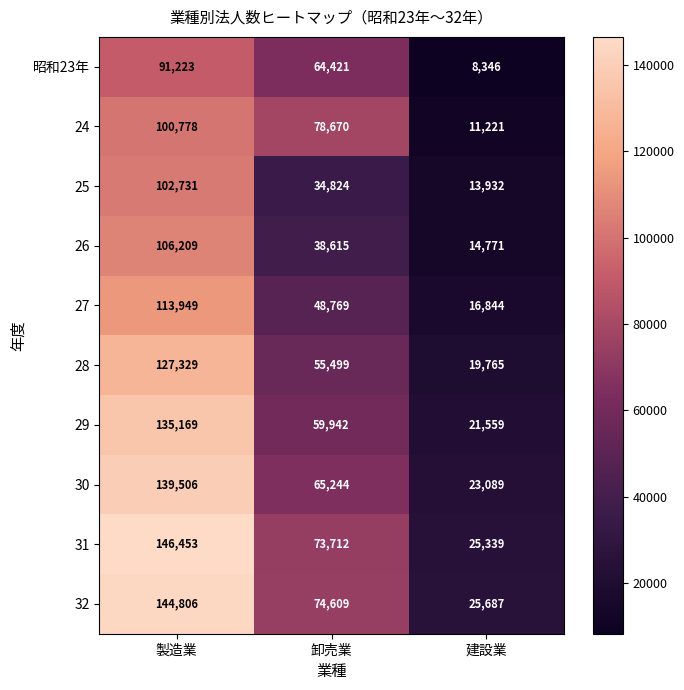

Reading left to right, what are all the values shown in this chart?

昭和23年: 製造業=91223	卸売業=64421	建設業=8346
24: 製造業=100778	卸売業=78670	建設業=11221
25: 製造業=102731	卸売業=34824	建設業=13932
26: 製造業=106209	卸売業=38615	建設業=14771
27: 製造業=113949	卸売業=48769	建設業=16844
28: 製造業=127329	卸売業=55499	建設業=19765
29: 製造業=135169	卸売業=59942	建設業=21559
30: 製造業=139506	卸売業=65244	建設業=23089
31: 製造業=146453	卸売業=73712	建設業=25339
32: 製造業=144806	卸売業=74609	建設業=25687